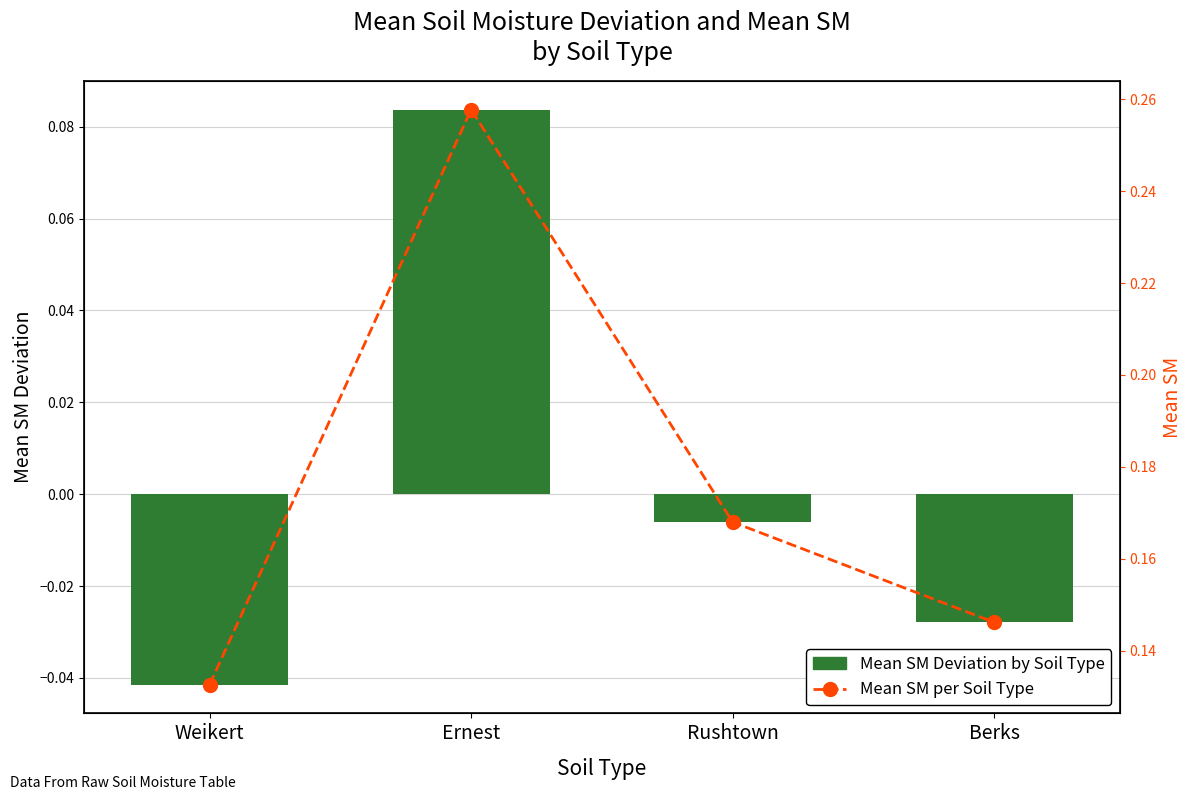

At which category does the chart reach its minimum across all series?

Weikert